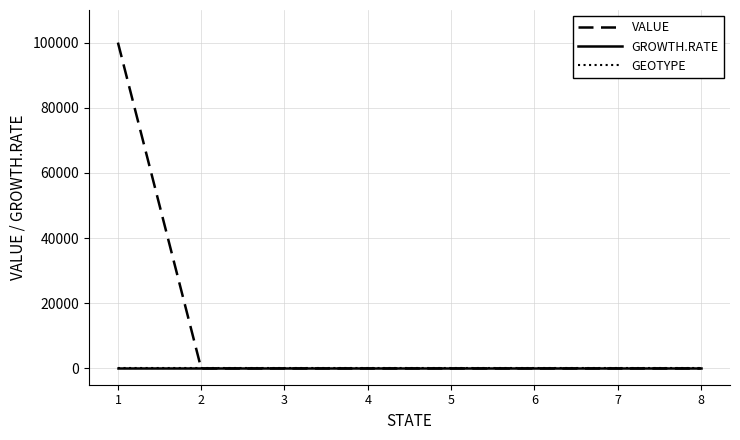

Reading left to right, transcribe all the data shown in this chart.

VALUE: 100000	0	0	0	0	0	0	0
GROWTH.RATE: 0	0	0	0	0	0	0	0
GEOTYPE: 1	1	1	1	1	1	1	1